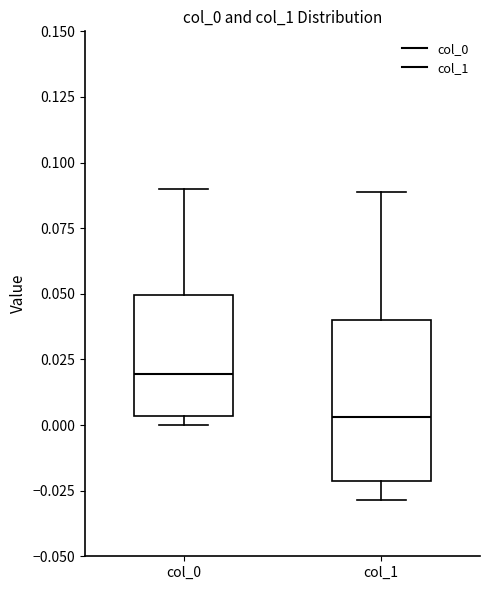

Reading left to right, read every box against the y-axis: the position of its median line, the range the box covers, and the ends of its whiskers. The values are not printed on the chart, so give them approximately, as read against the axis.

col_0: median 0.020, box 0.005 to 0.050, whiskers 0.000 to 0.090
col_1: median 0.005, box -0.020 to 0.040, whiskers -0.030 to 0.090